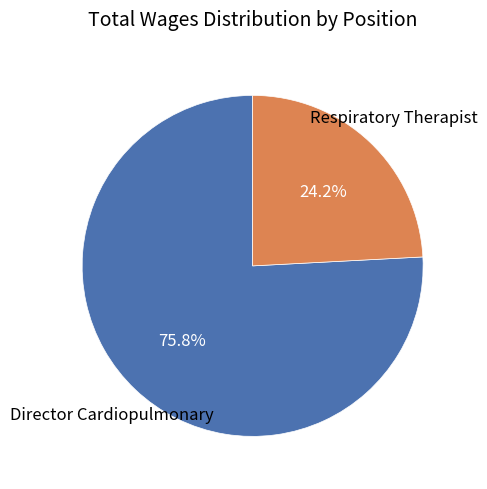

How many slices are in this pie chart?

2